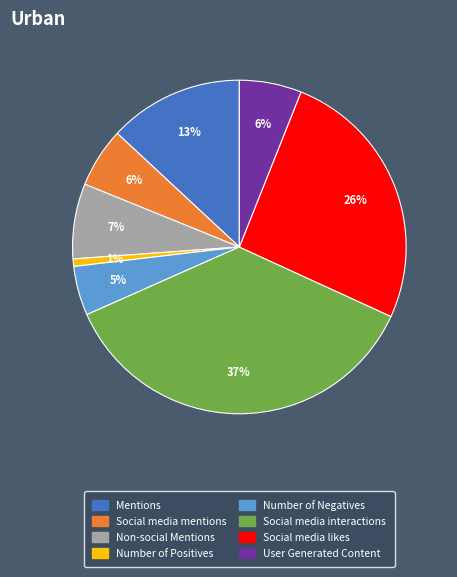

True or false: User Generated Content accounts for 6% of the total.

True